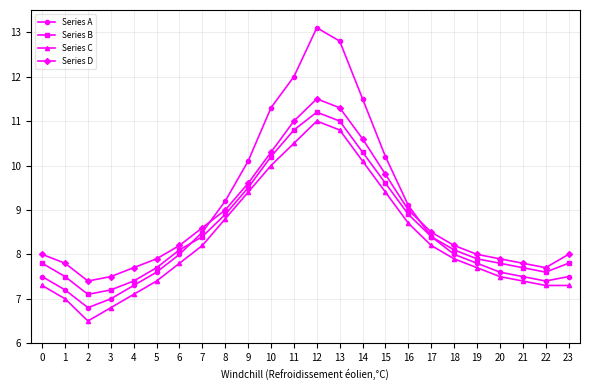

What is the difference between the maximum and minimum values in the Series A series?

6.3